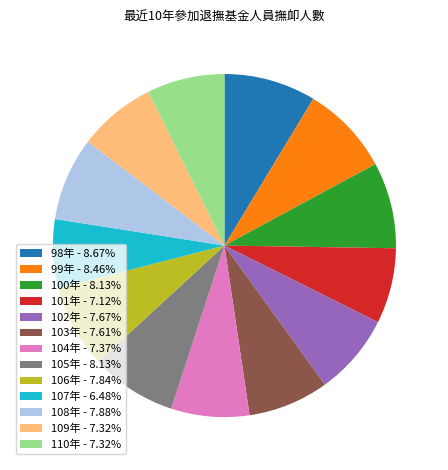

How many slices are in this pie chart?

13